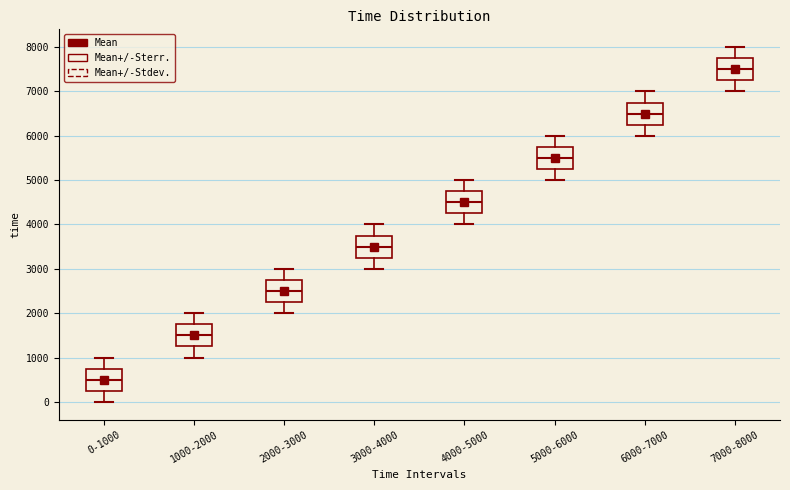

Where does the lower whisker of the box for 2000-3000 end on the y-axis? The values are not printed on the chart, so give them approximately, as read against the axis.

2000